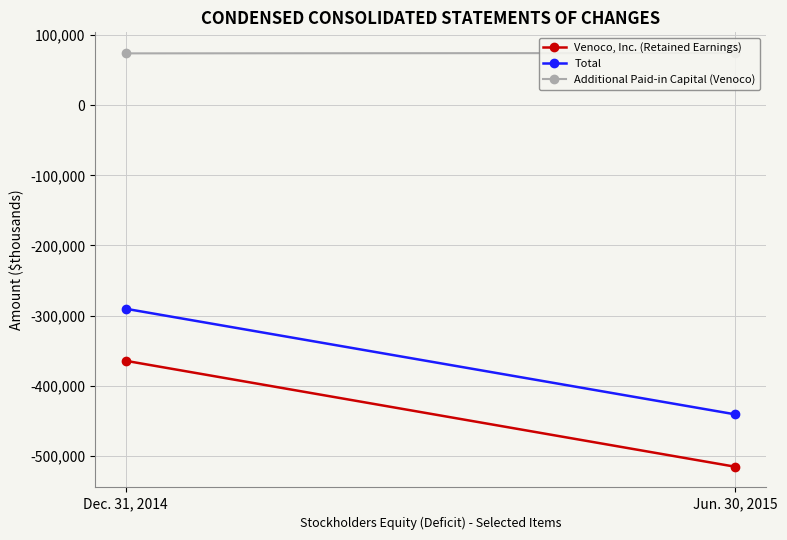

Is this an area chart (filled region under the line)?

No